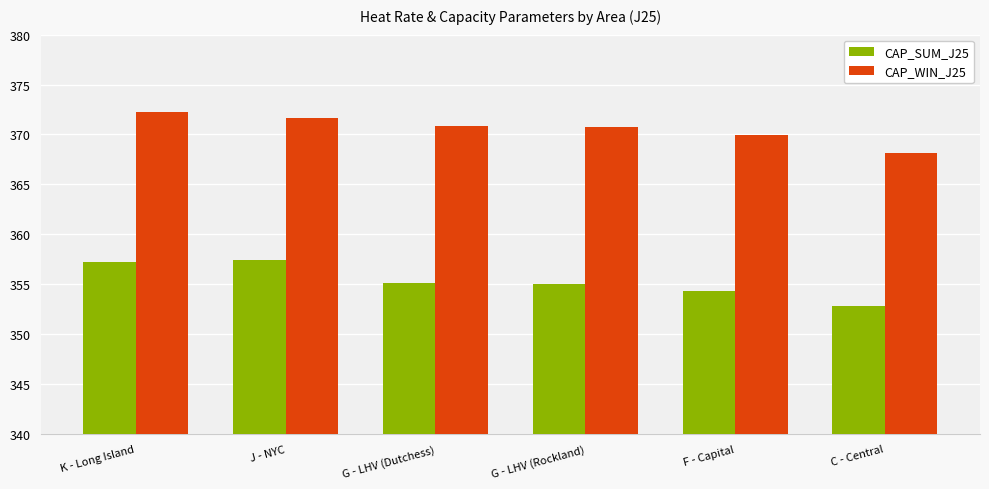

How many data points does each series have?

6